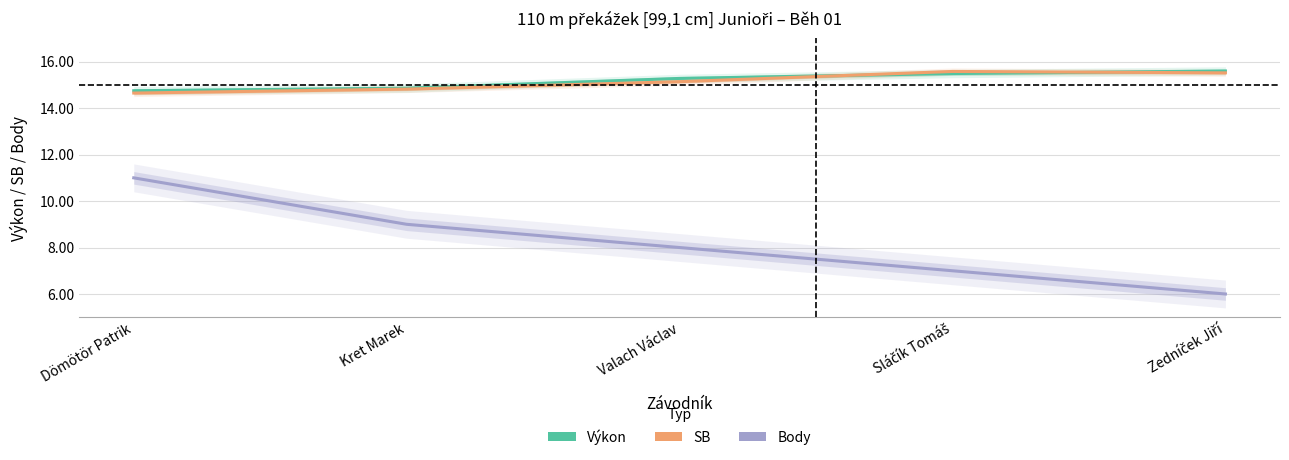

At which category is the sum across all series the highest?

Dömötör Patrik